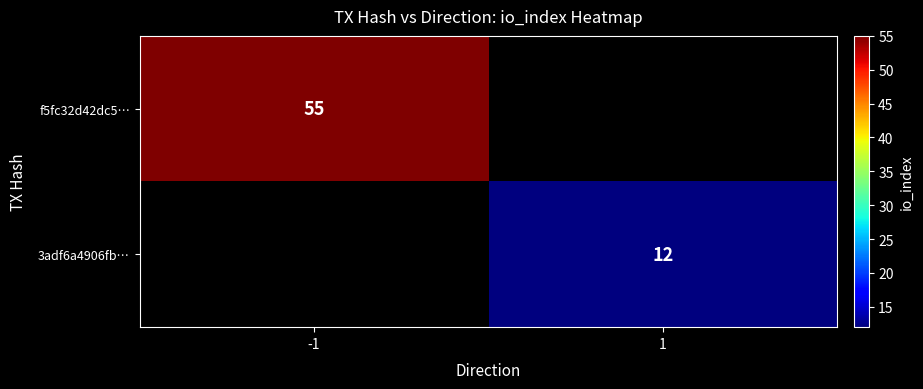

The f5fc32d42dc5… series shows 15.4 at -1. True or false?

False